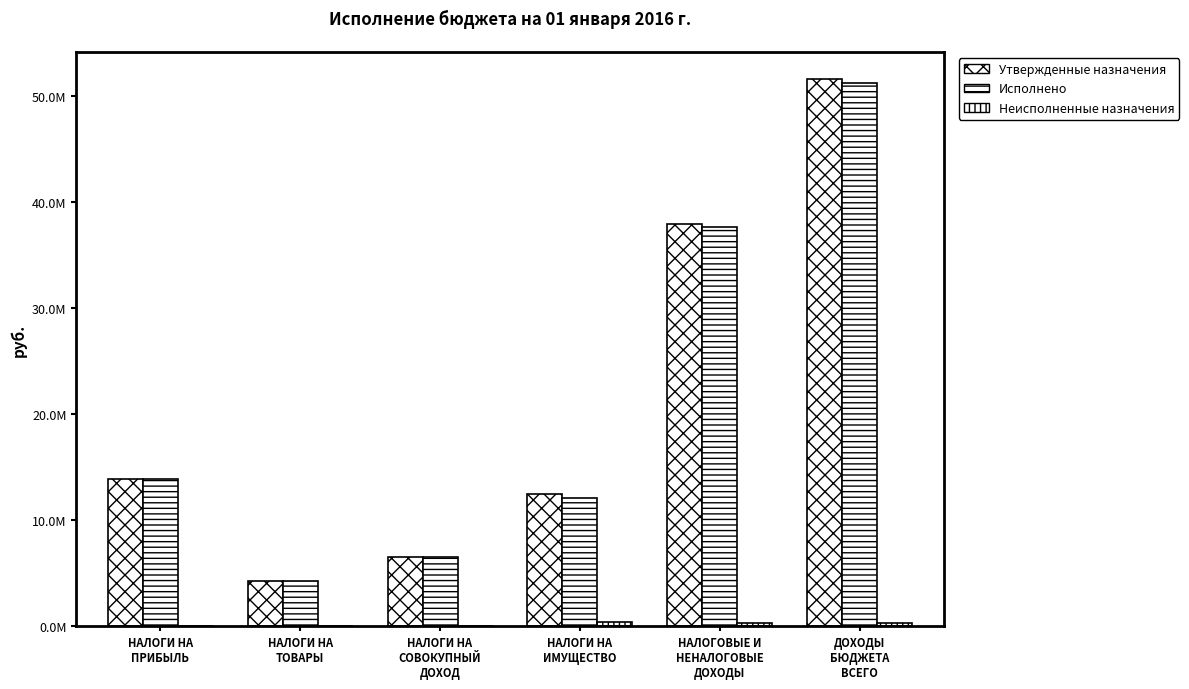

What is the greatest value displayed?

51557500.0